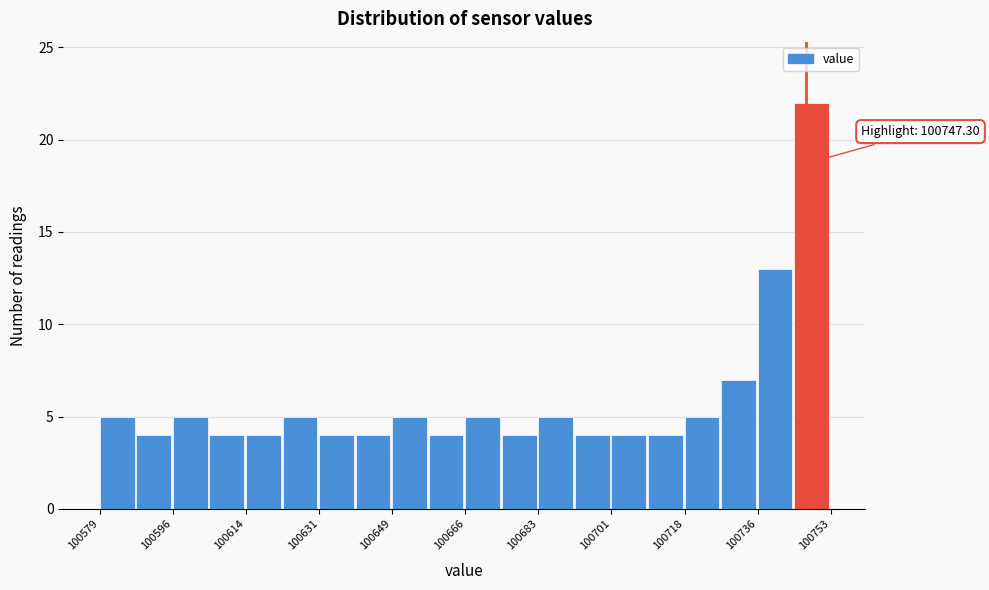

Which range on the x-axis has the tallest bar?

100744 to 100754